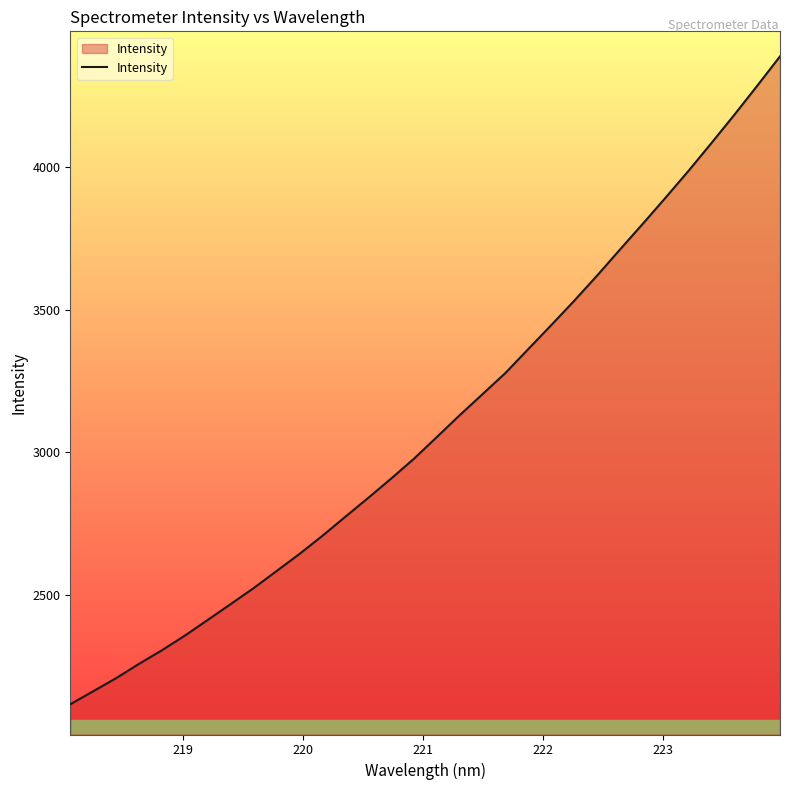

What is the greatest value displayed?

4386.8